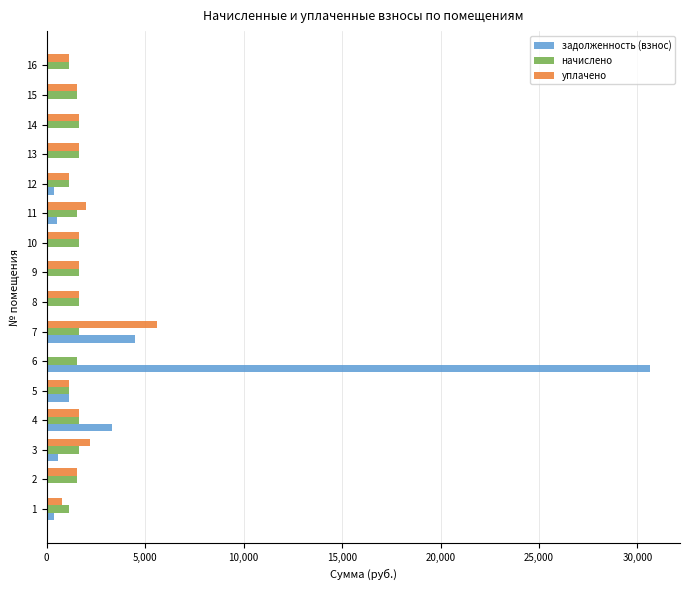

At which category does the chart reach its peak across all series?

6